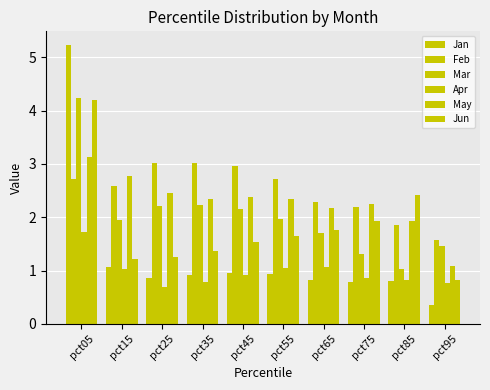

Rank the series at pct65 from lowest to highest value.

Jan, Apr, Mar, Jun, May, Feb